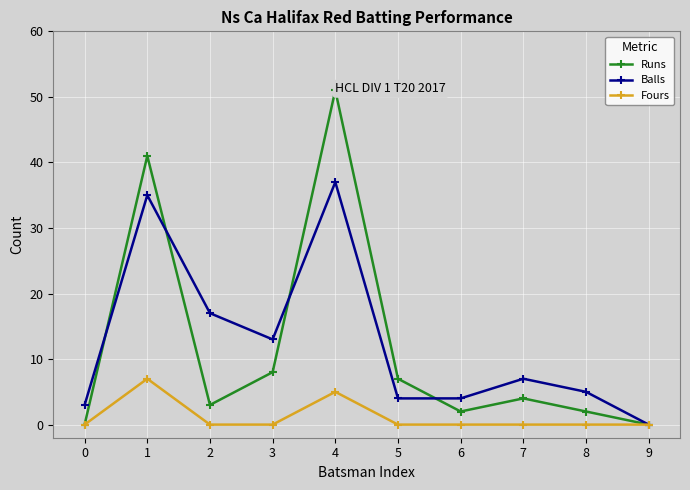

Between which two adjacent categories do Runs and Balls first intersect?

0 and 1